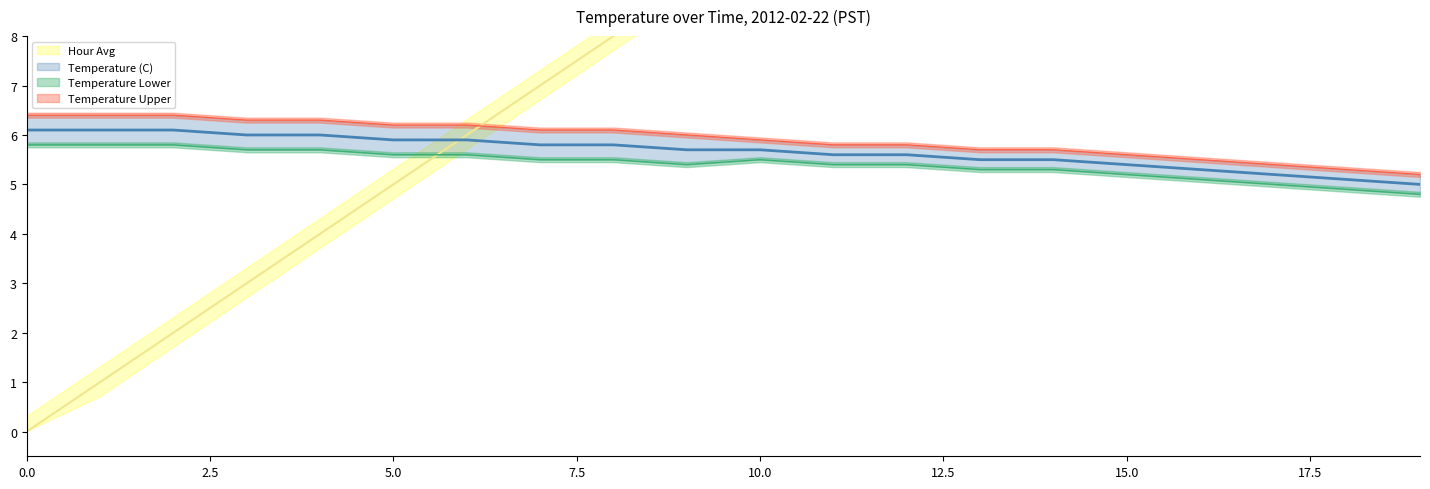

How many values in the Temperature (C) series exceed 5?

19